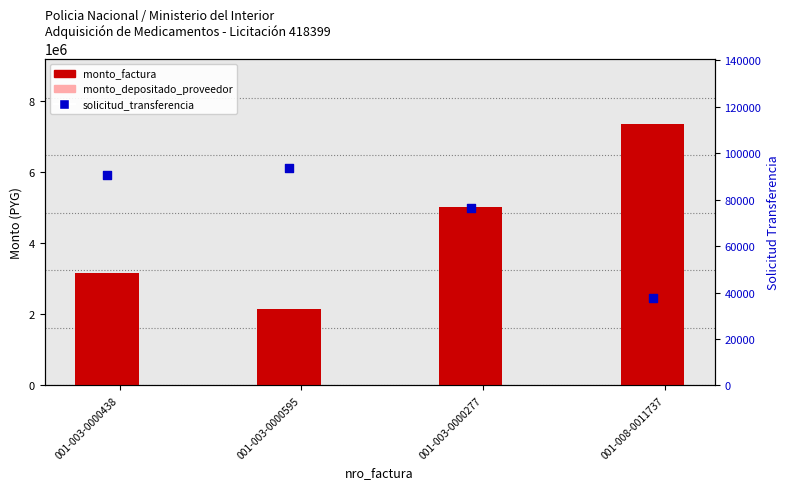

Which series reaches the minimum Y coordinate?

solicitud_transferencia